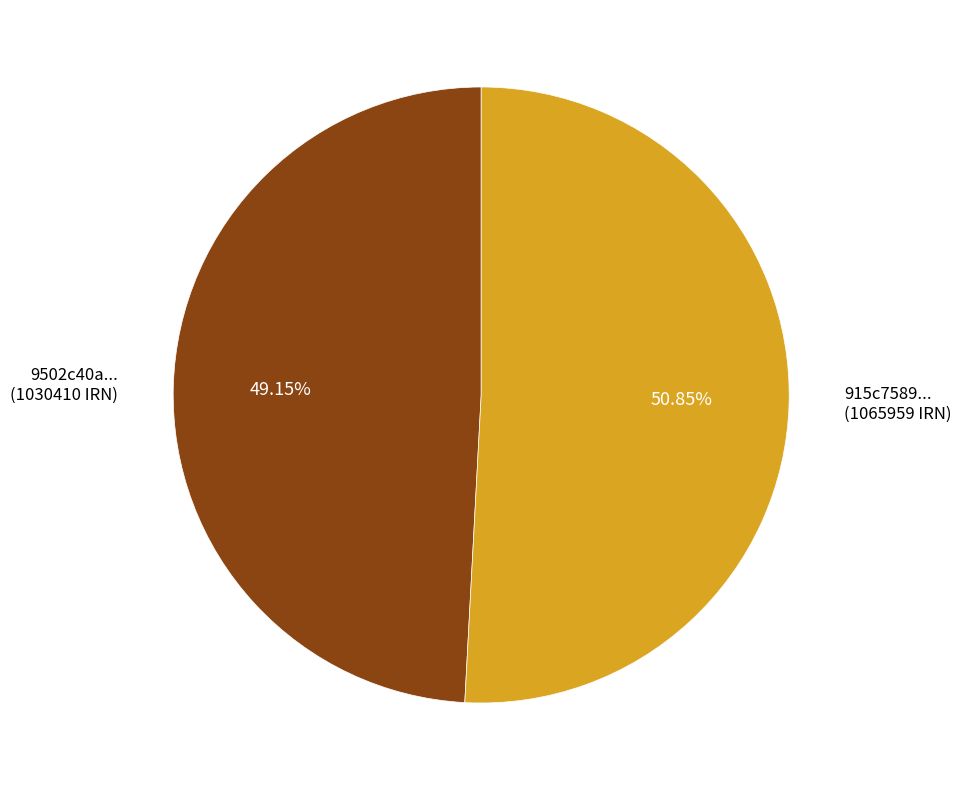

Between 9502c40a... (1030410 IRN) and 915c7589... (1065959 IRN), which is larger?

915c7589... (1065959 IRN)